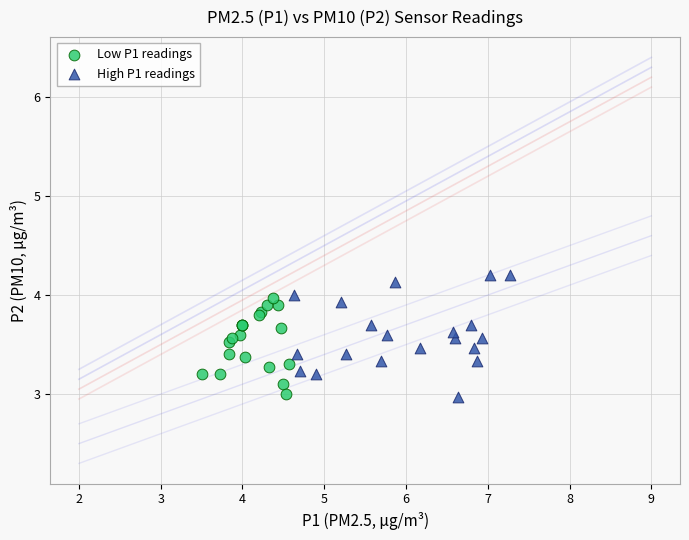

What are all the series names shown in the legend?

Low P1 readings, High P1 readings